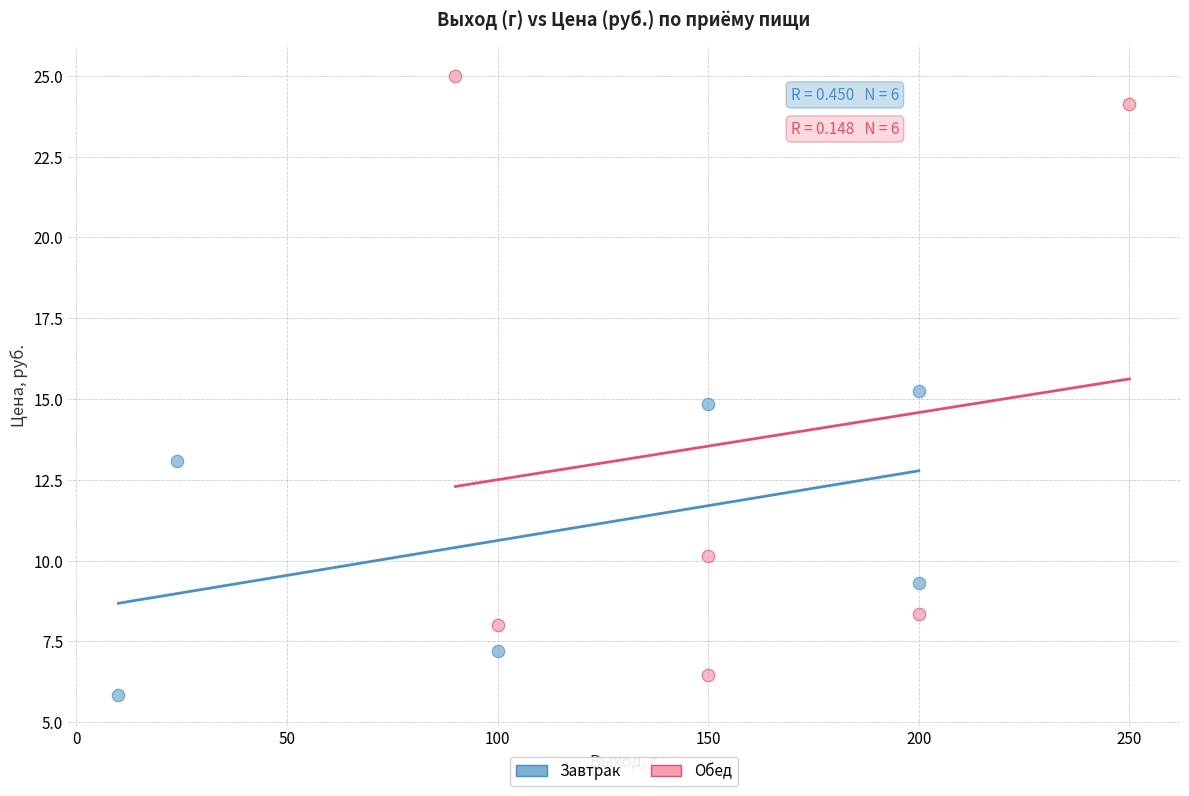

Which series has the widest spread of Y values?

Обед